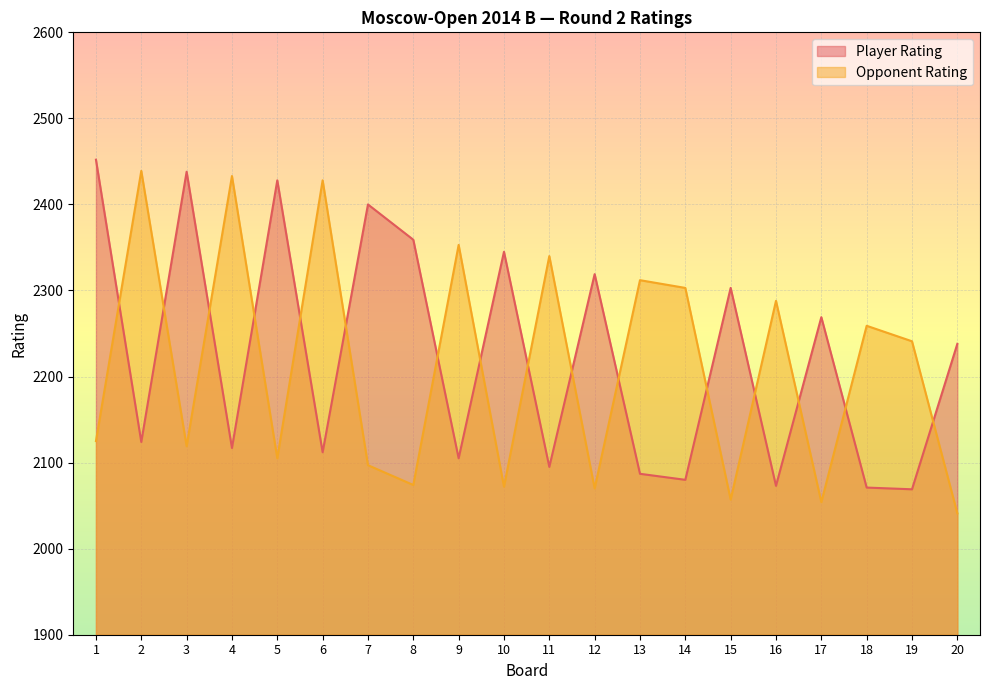

List the series in order of their overall mean, lowest first.

Opponent Rating, Player Rating